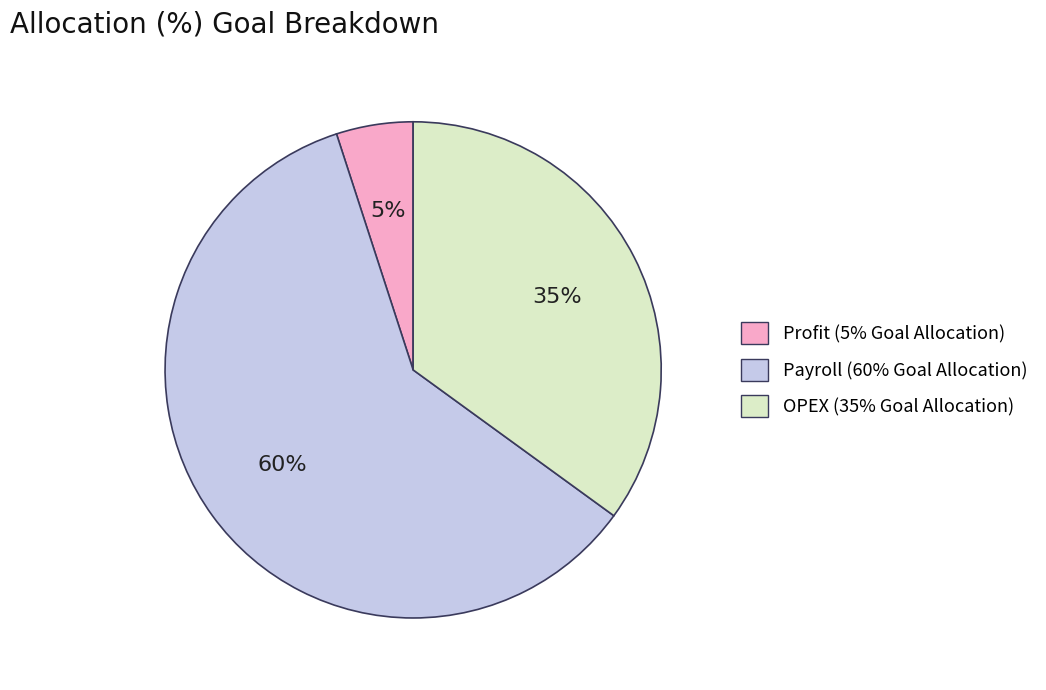

Which category has the biggest portion of the pie?

Payroll